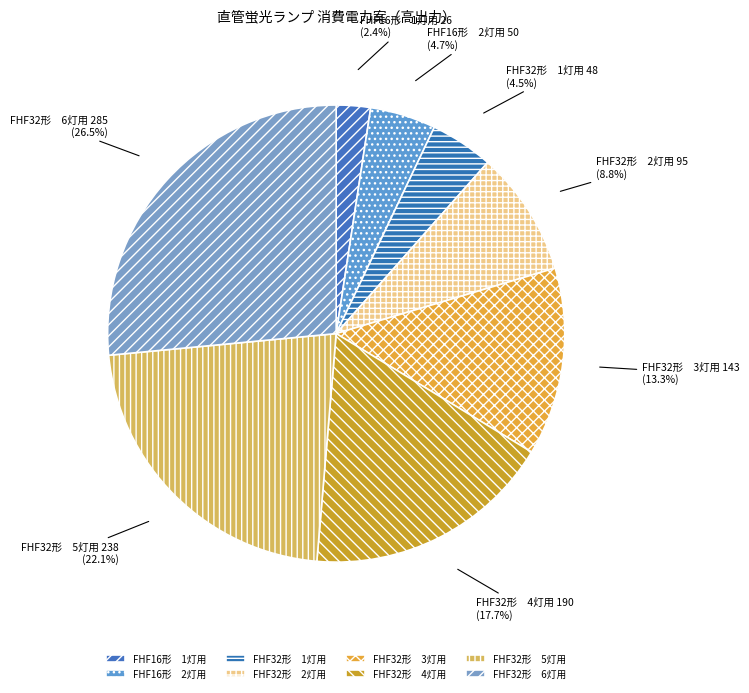

Count the number of slices in the pie.

8